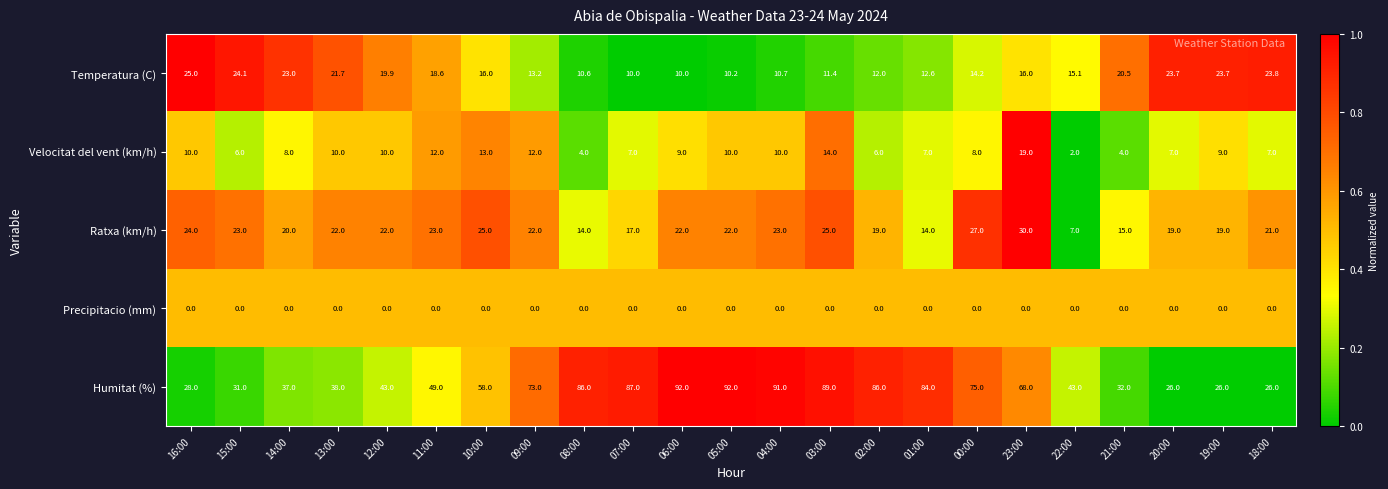

What is the sum of the Ratxa (km/h) values at 16:00 and 08:00?

38.0